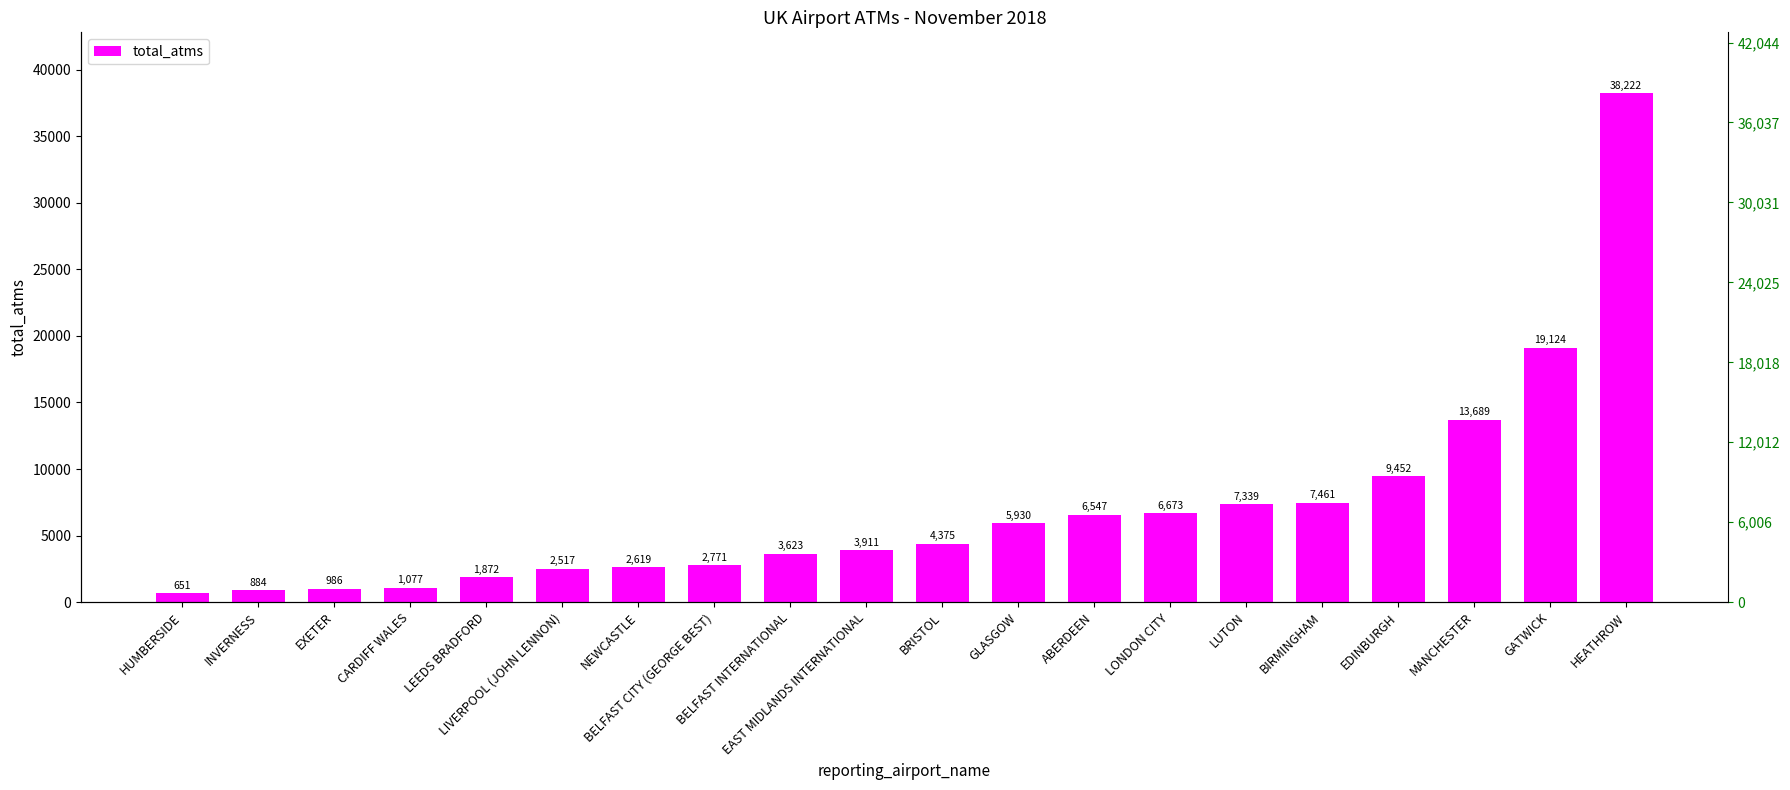

What is the ratio of the value at EDINBURGH to the value at LEEDS BRADFORD?

5.0